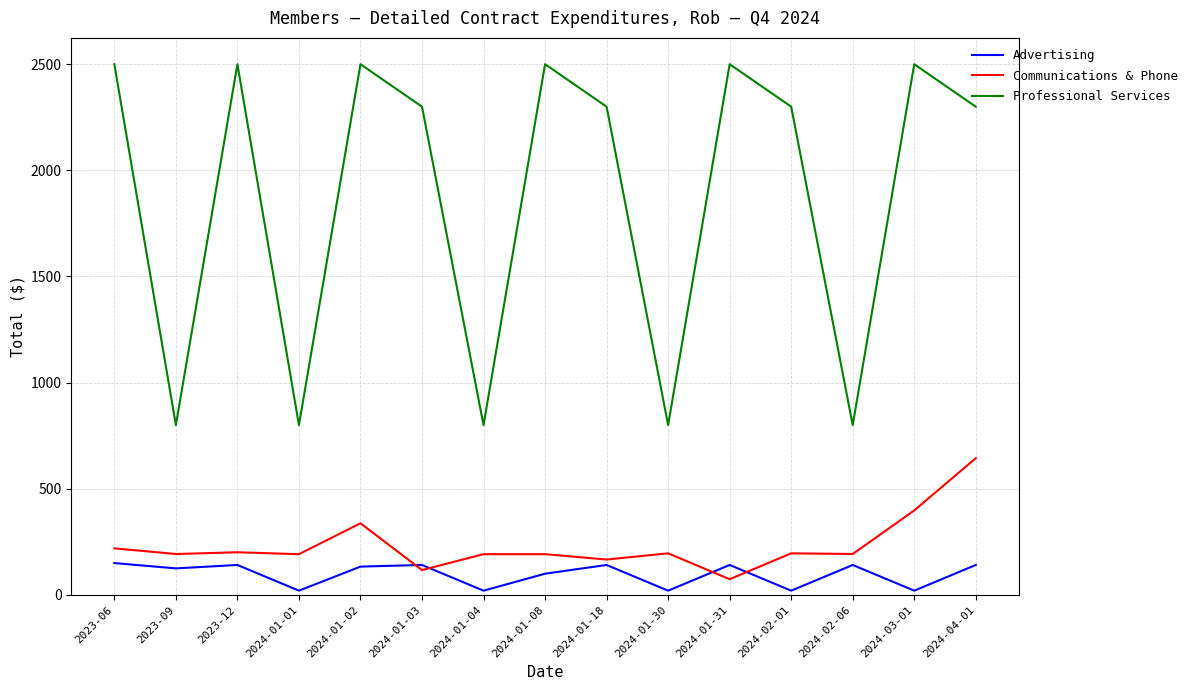

True or false: Advertising and Professional Services intersect in this chart.

False